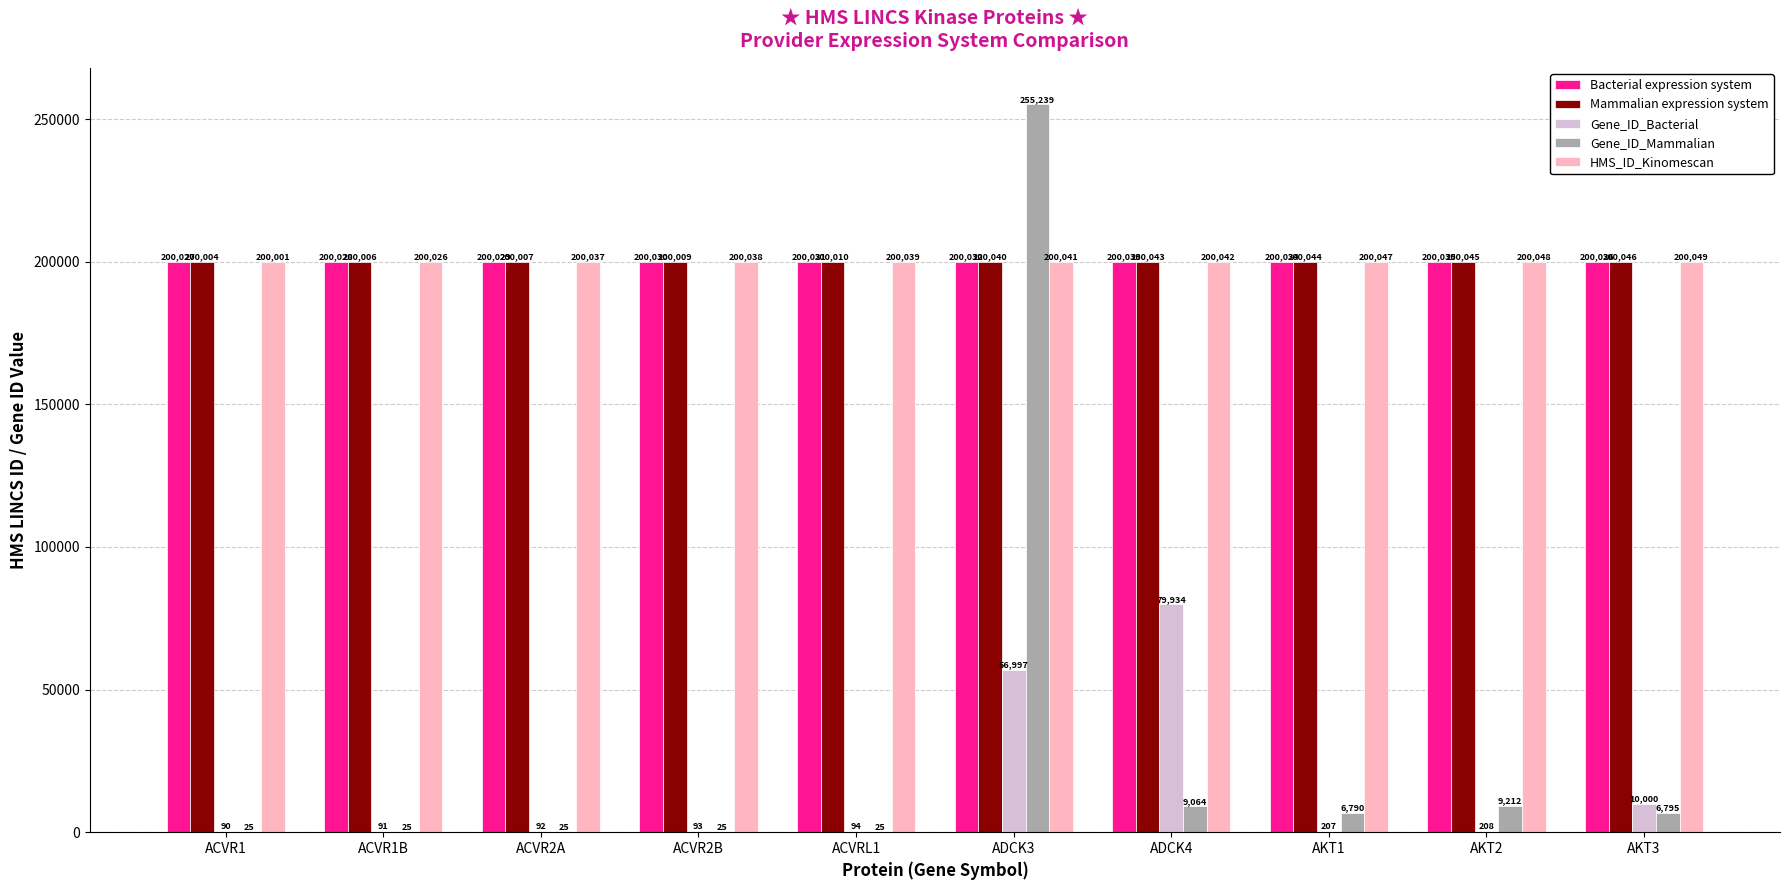

Count the number of categories in the chart.

10